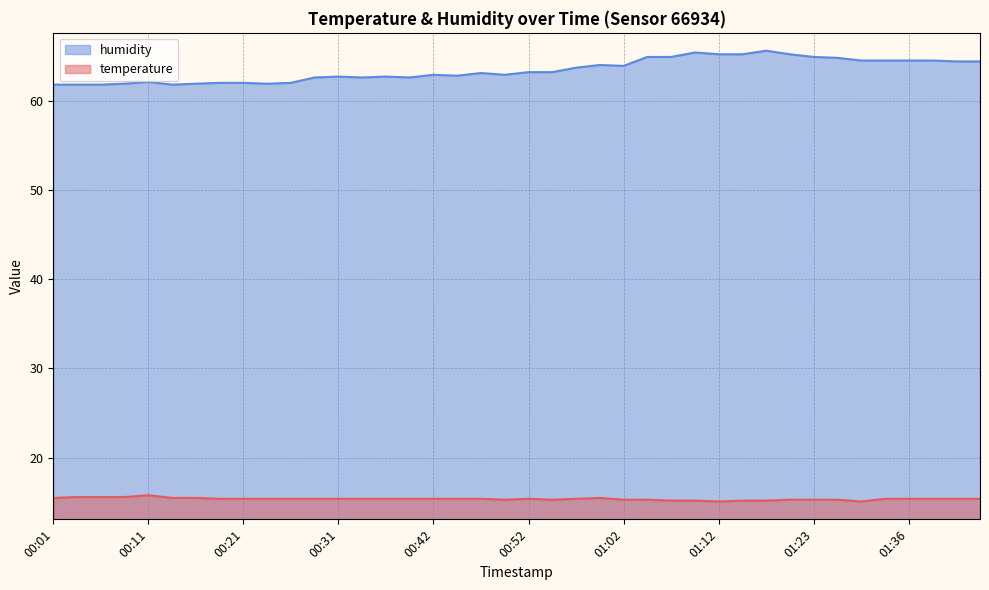

Reading right to left, extract all data points from this chart.

temperature: 01:44=15.4	01:41=15.4	01:39=15.4	01:36=15.4	01:34=15.4	01:31=15.1	01:28=15.3	01:23=15.3	01:20=15.3	01:17=15.2	01:15=15.2	01:12=15.1	01:10=15.2	01:07=15.2	01:05=15.3	01:02=15.3	01:00=15.5	00:57=15.4	00:54=15.3	00:52=15.4	00:49=15.3	00:47=15.4	00:44=15.4	00:42=15.4	00:39=15.4	00:37=15.4	00:34=15.4	00:31=15.4	00:29=15.4	00:26=15.4	00:24=15.4	00:21=15.4	00:19=15.4	00:16=15.5	00:14=15.5	00:11=15.8	00:09=15.6	00:06=15.6	00:04=15.6	00:01=15.5
humidity: 01:44=64.4	01:41=64.4	01:39=64.5	01:36=64.5	01:34=64.5	01:31=64.5	01:28=64.8	01:23=64.9	01:20=65.2	01:17=65.6	01:15=65.2	01:12=65.2	01:10=65.4	01:07=64.9	01:05=64.9	01:02=63.9	01:00=64.0	00:57=63.7	00:54=63.2	00:52=63.2	00:49=62.9	00:47=63.1	00:44=62.8	00:42=62.9	00:39=62.6	00:37=62.7	00:34=62.6	00:31=62.7	00:29=62.6	00:26=62.0	00:24=61.9	00:21=62.0	00:19=62.0	00:16=61.9	00:14=61.8	00:11=62.1	00:09=61.9	00:06=61.8	00:04=61.8	00:01=61.8